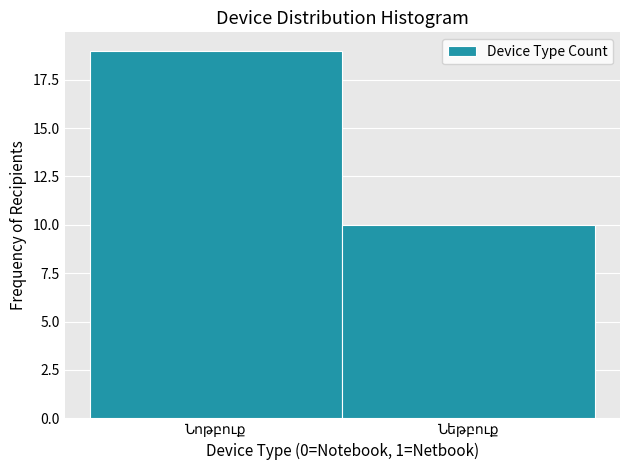

Reading right to left, extract all data points from this chart.

10	19